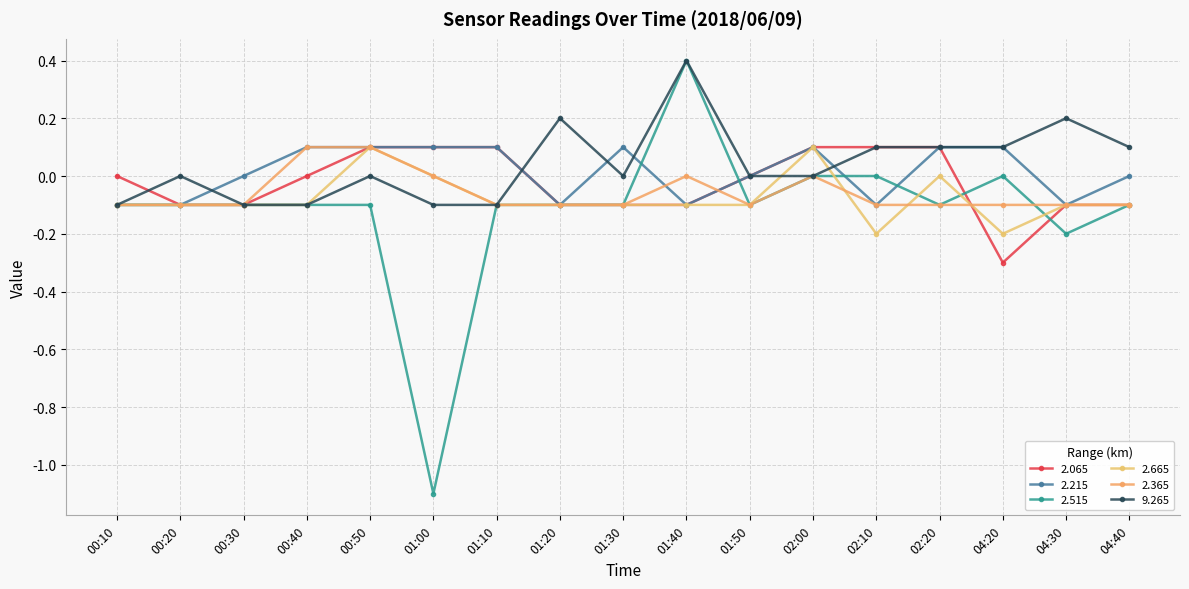

At which category does 2.665 reach its first local valley?

02:10